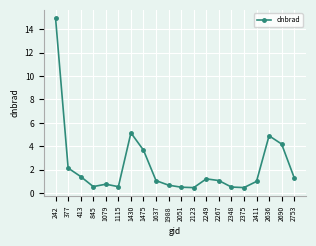

How many series are shown in this chart?

1